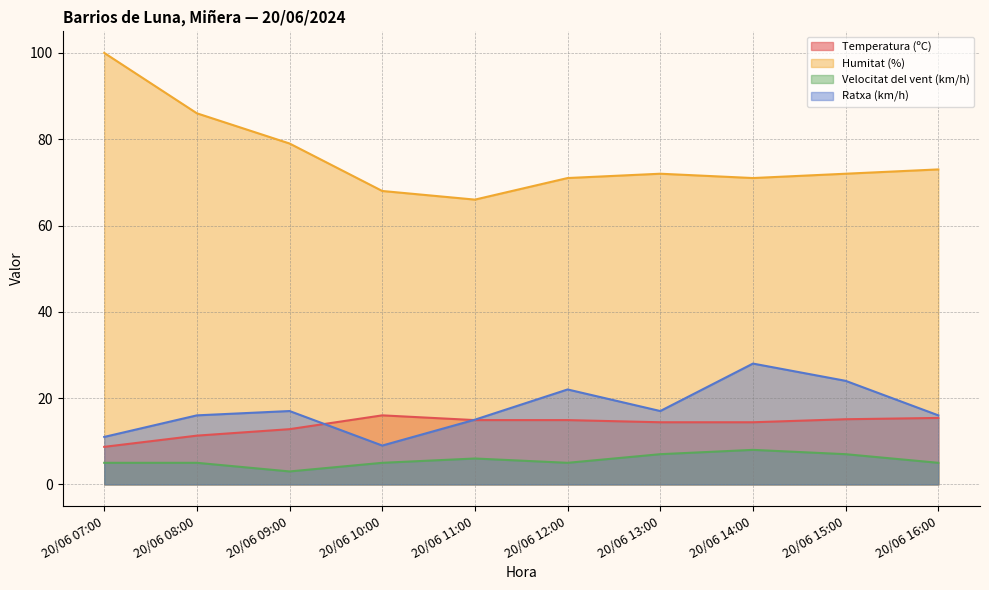

What is the label of the 10th point from the right?

20/06 07:00